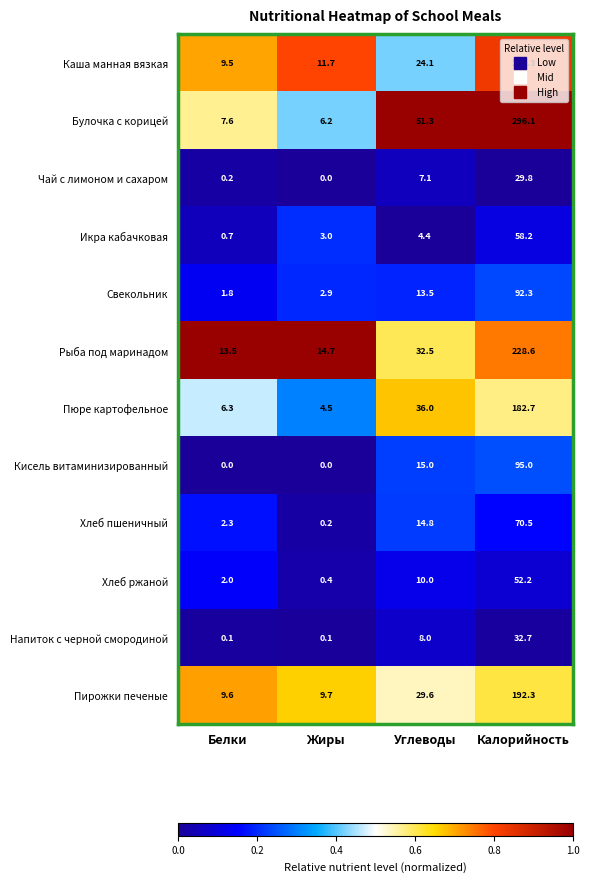

What is the spread (max minus min) of values at Жиры?

14.7